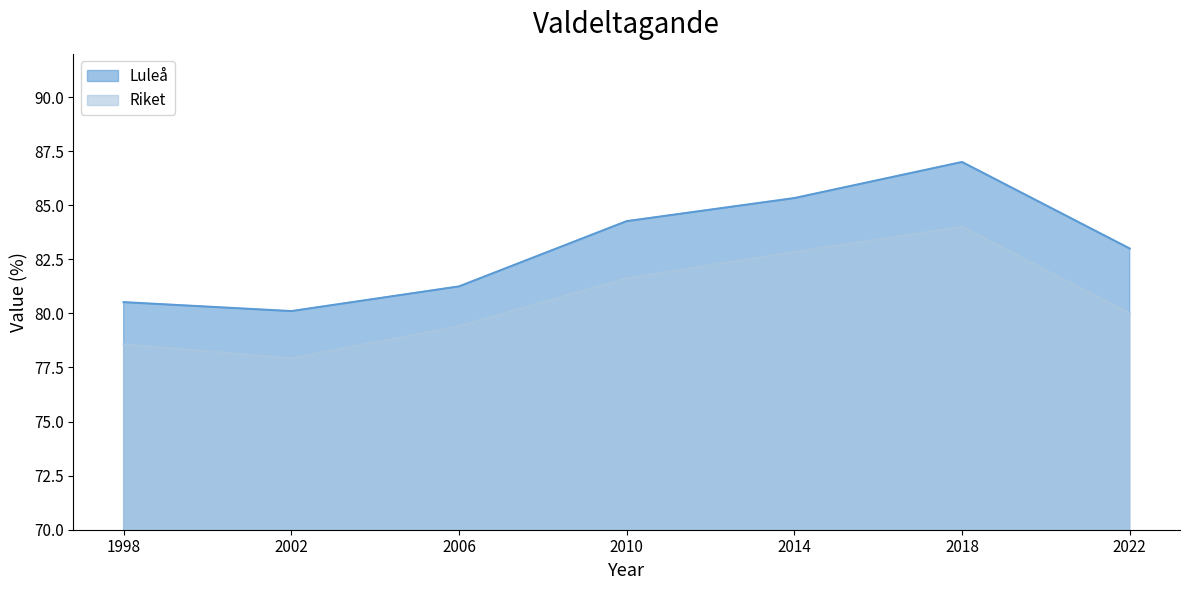

Reading left to right, transcribe all the data shown in this chart.

Luleå: 1998=80.5	2002=80.1	2006=81.2	2010=84.3	2014=85.3	2018=87.0	2022=83.0
Riket: 1998=78.6	2002=77.9	2006=79.4	2010=81.6	2014=82.8	2018=84.0	2022=80.0